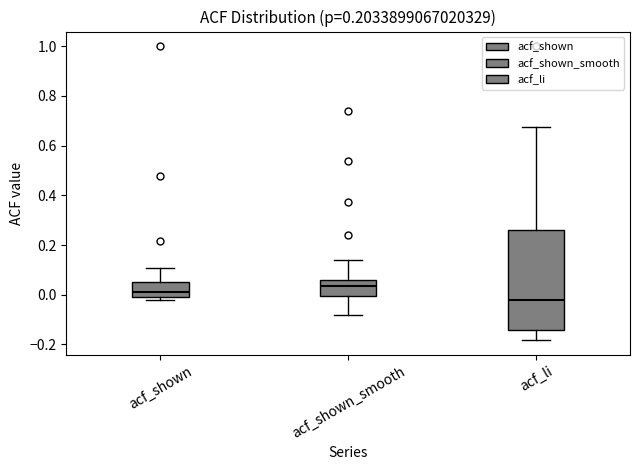

Reading left to right, transcribe this box plot: for each box, give where its median line is, the range the box spans, and where its two whiskers end, as read against the y-axis. The values are not printed on the chart, so give them approximately, as read against the axis.

acf_shown: median 0.02, box -0.02 to 0.06, whiskers -0.02 (just below the box's lower edge) to 0.10
acf_shown_smooth: median 0.04, box 0.00 to 0.06, whiskers -0.08 to 0.14
acf_li: median -0.02, box -0.14 to 0.26, whiskers -0.18 to 0.68